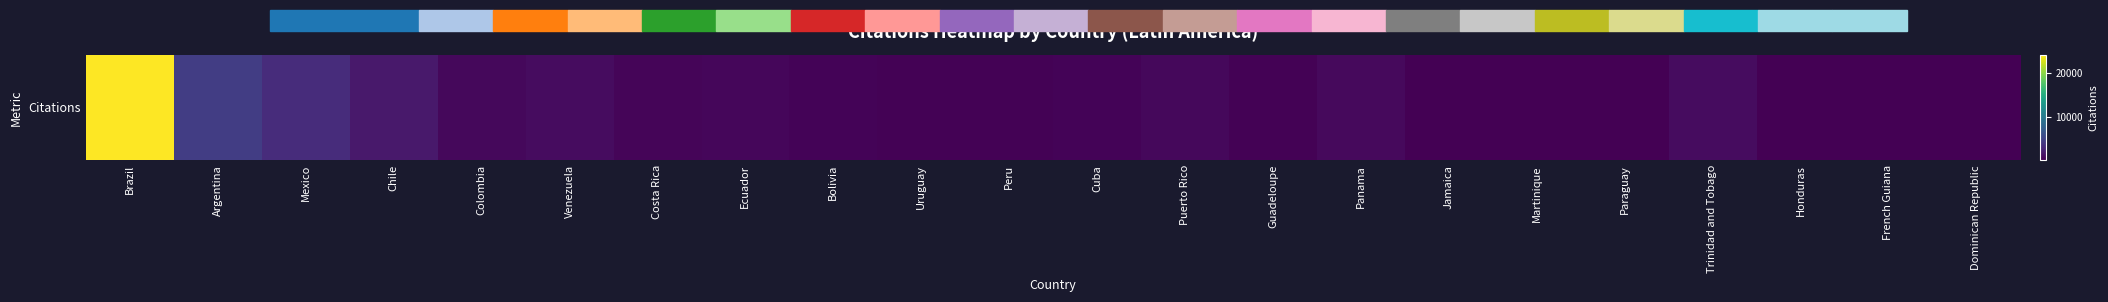

What is the difference between the second highest and second lowest values?

4414